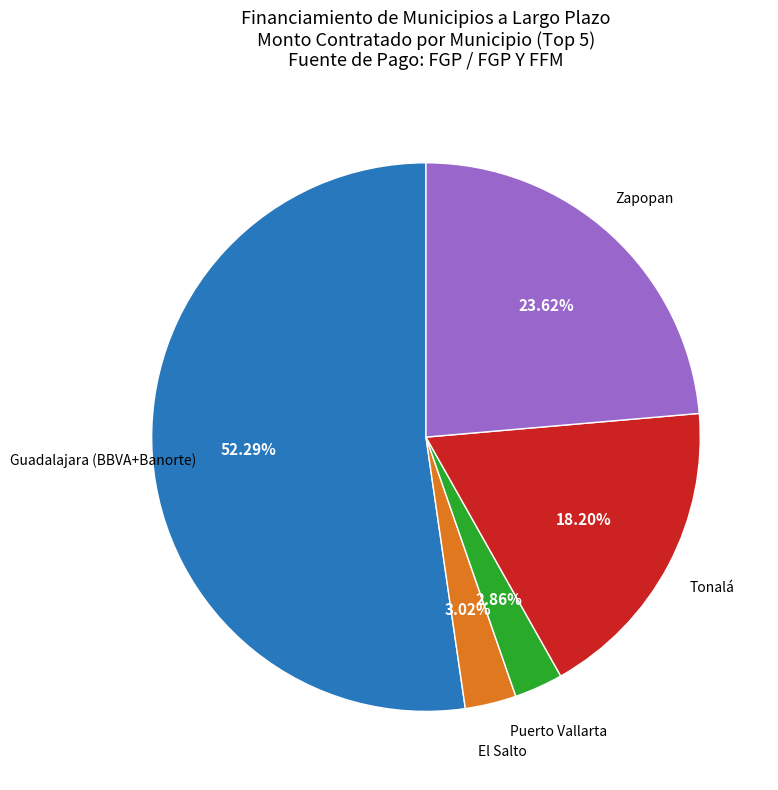

Does any single category account for the majority?

Yes